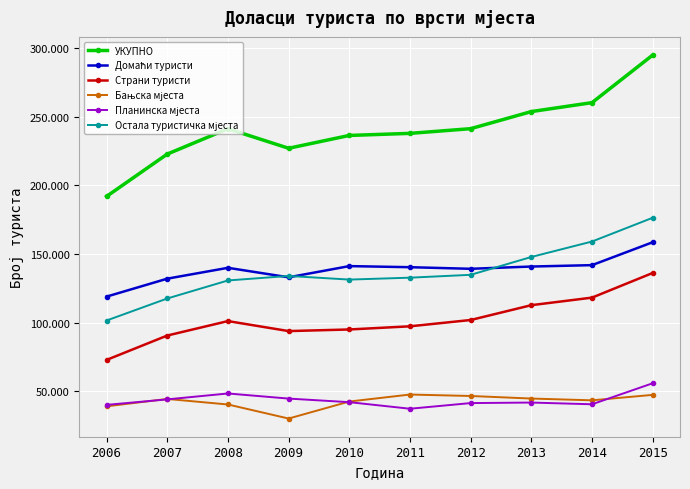

Which series has the largest range (max minus min)?

УКУПНО